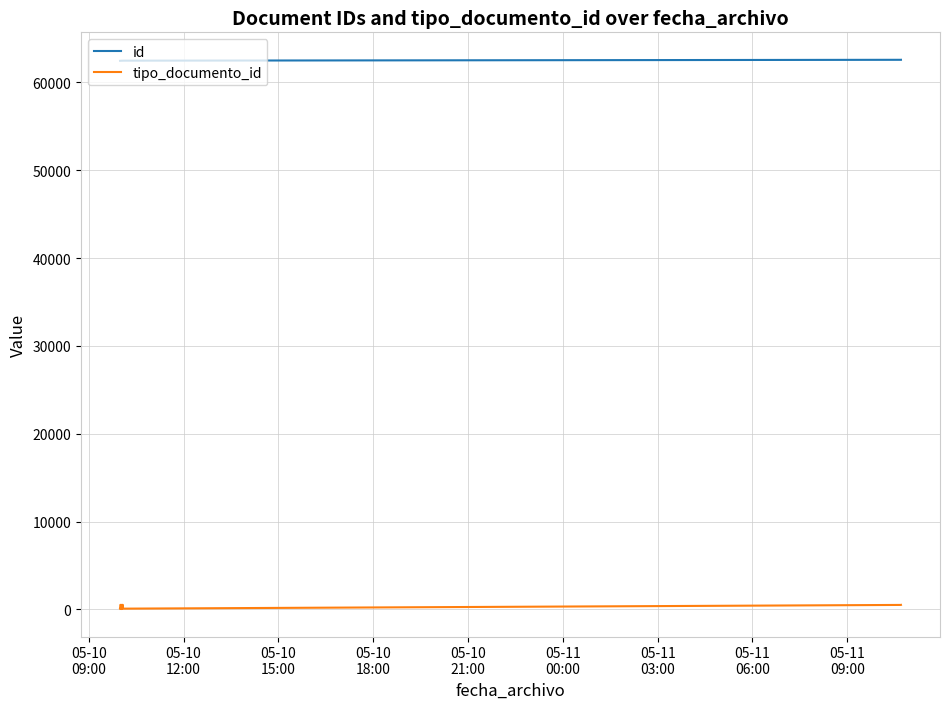

List the series in order of their peak value, highest first.

id, tipo_documento_id